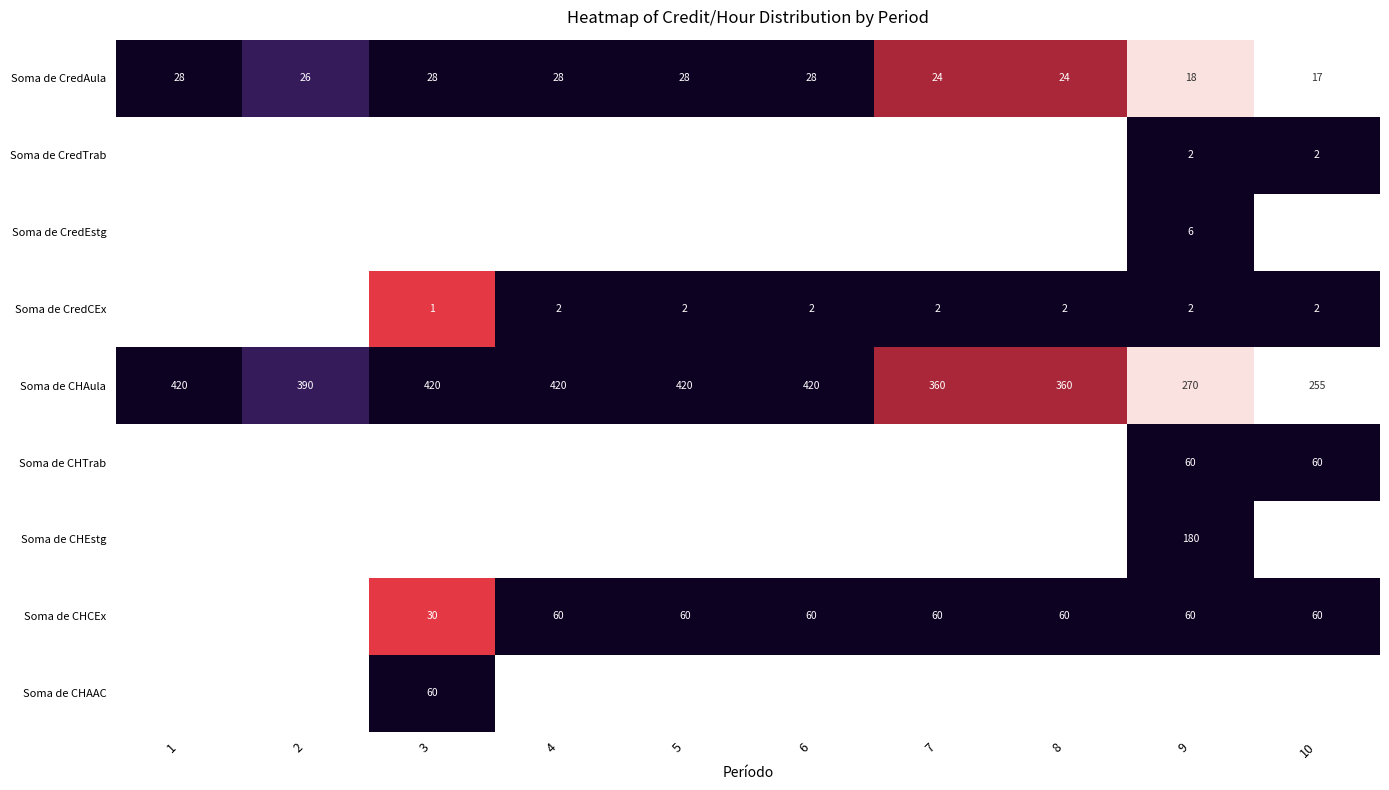

The value of Soma de CHAAC at 3 is 60. True or false?

True